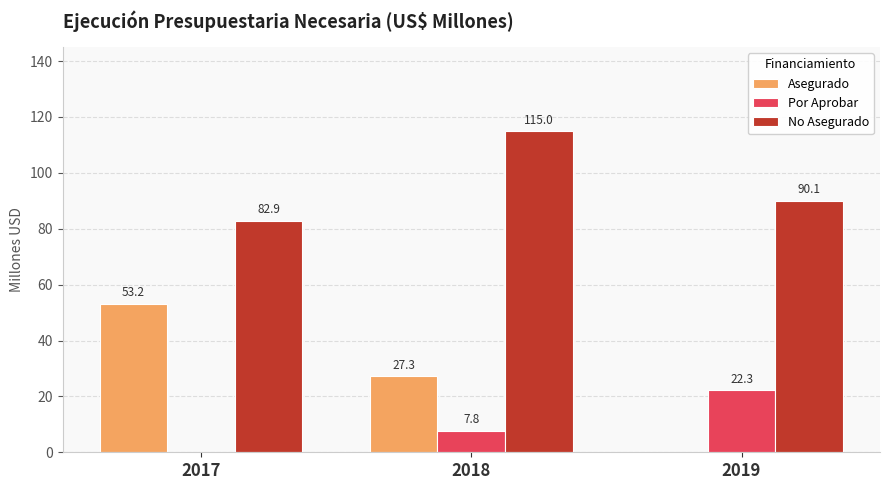

Which label corresponds to the largest value in the chart?

2018